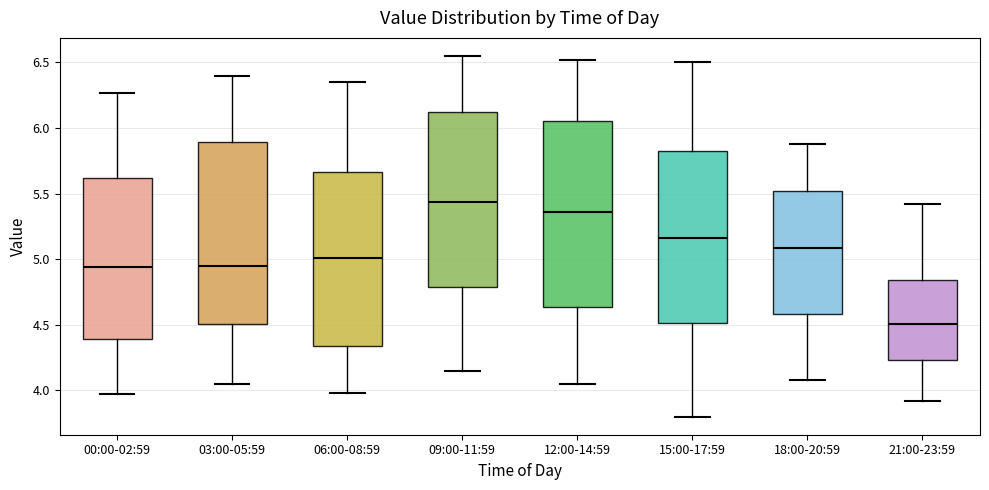

Where does the upper whisker of the box for 06:00-08:59 end on the y-axis? The values are not printed on the chart, so give them approximately, as read against the axis.

6.35